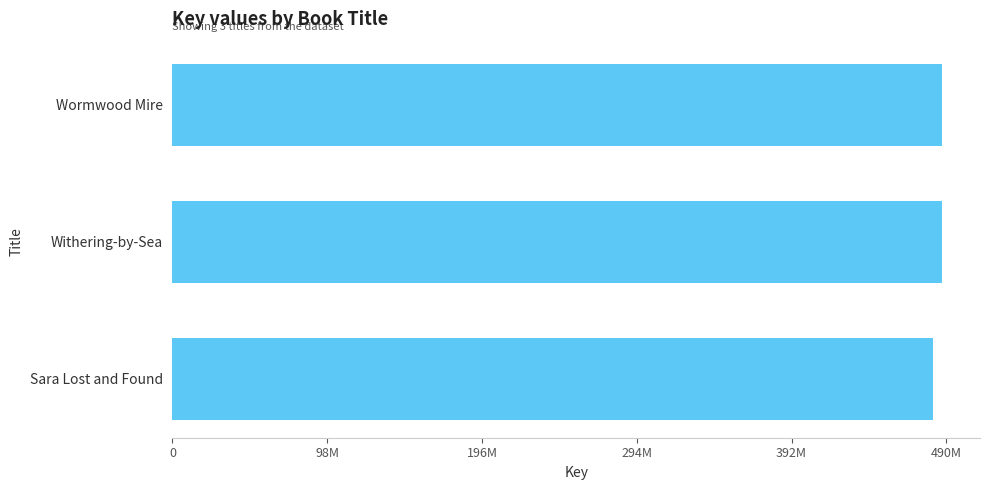

Are the bars horizontal?

Yes